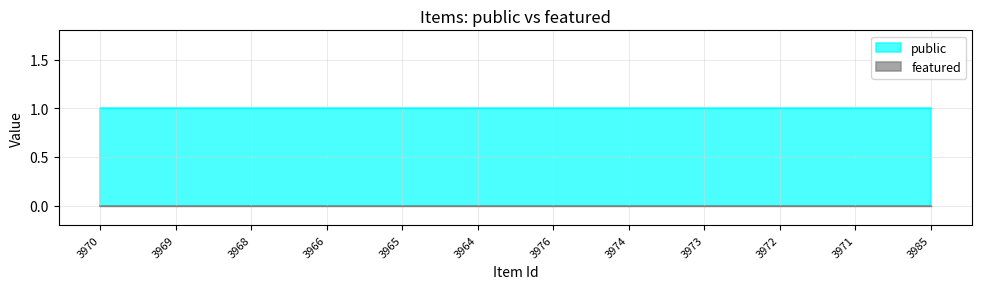

Reading left to right, extract all data points from this chart.

public: 1	1	1	1	1	1	1	1	1	1	1	1
featured: 0	0	0	0	0	0	0	0	0	0	0	0